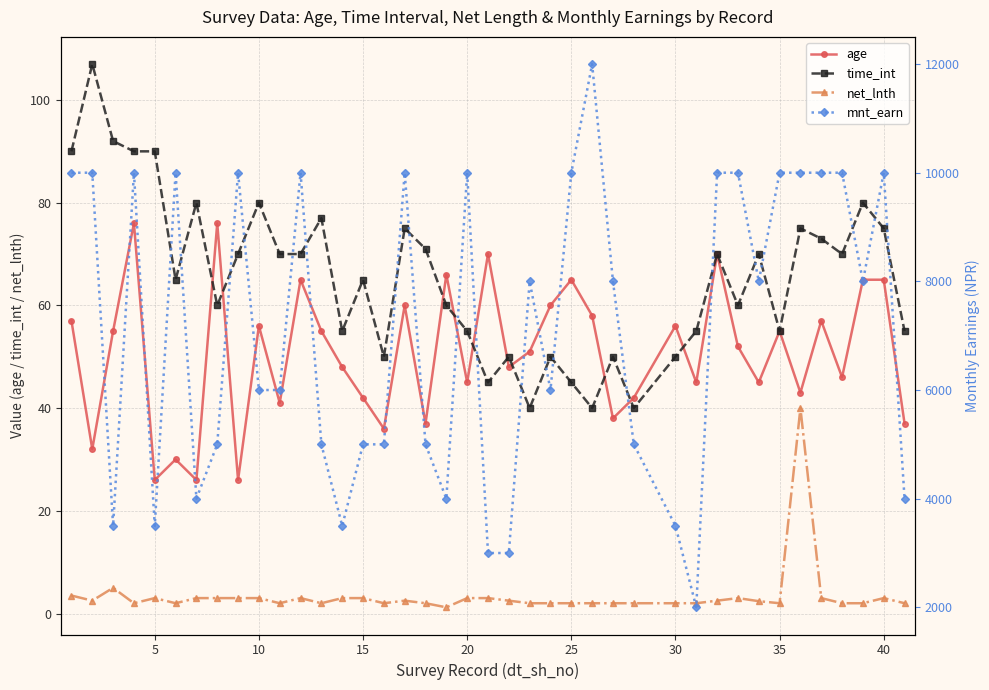

In age, how many points are lower than both neighbors (excluding endpoints)?

14